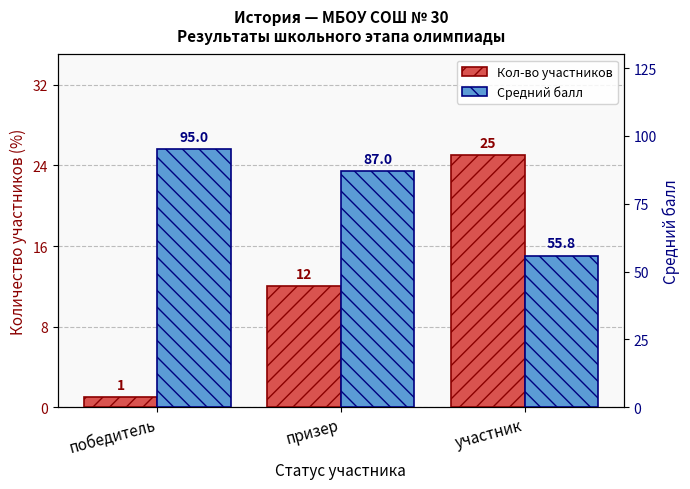

Rank the series by their average value, from highest to lowest.

Средний балл, Кол-во участников